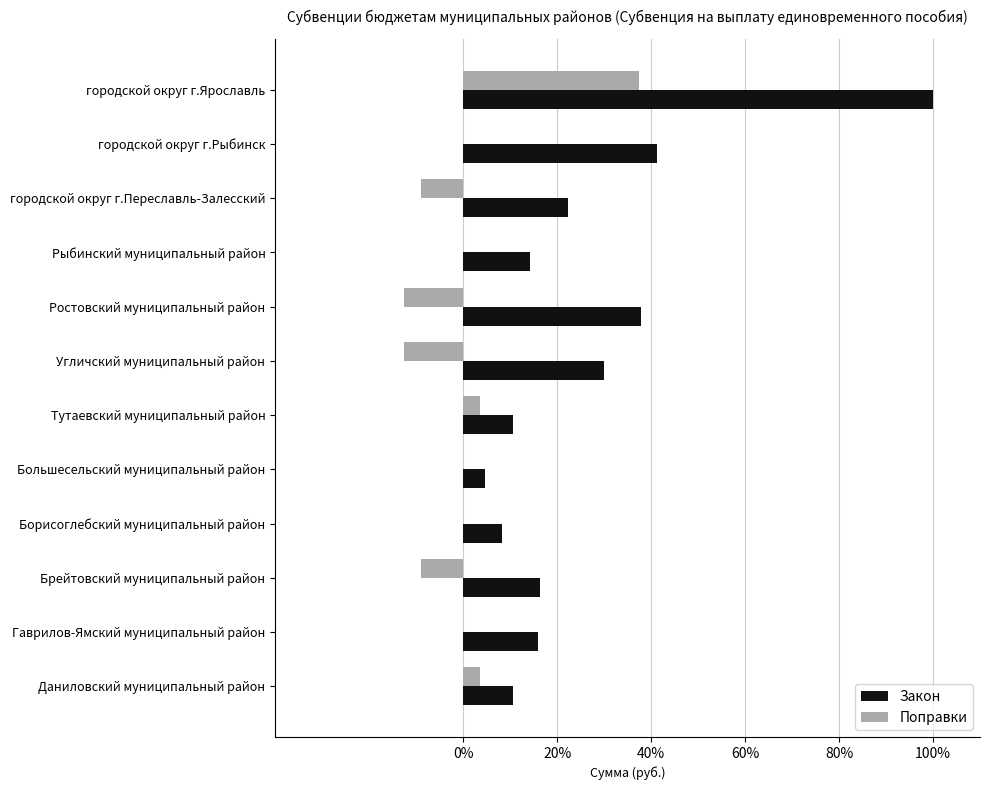

What is the total value across all series at Брейтовский муниципальный район?

7.4